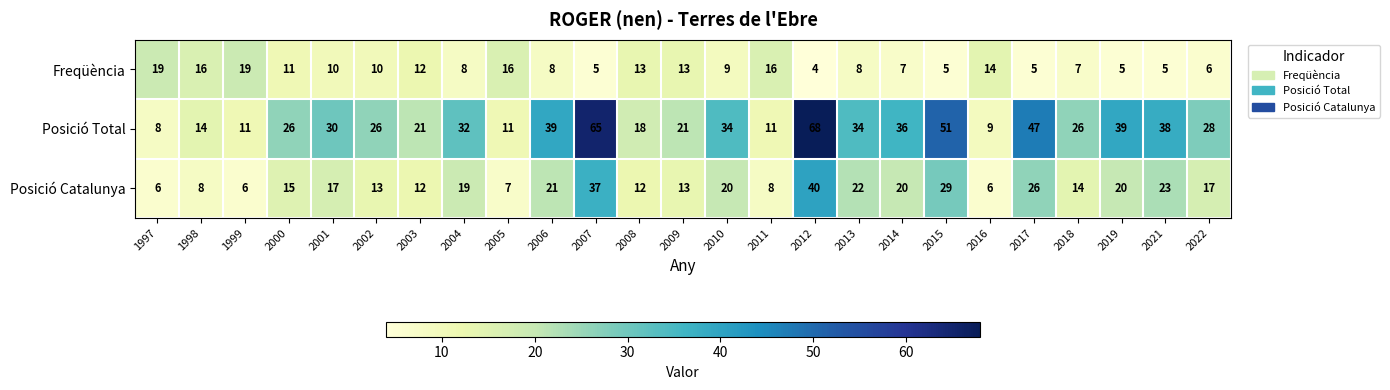

At which label does Posició Total reach its minimum?

1997